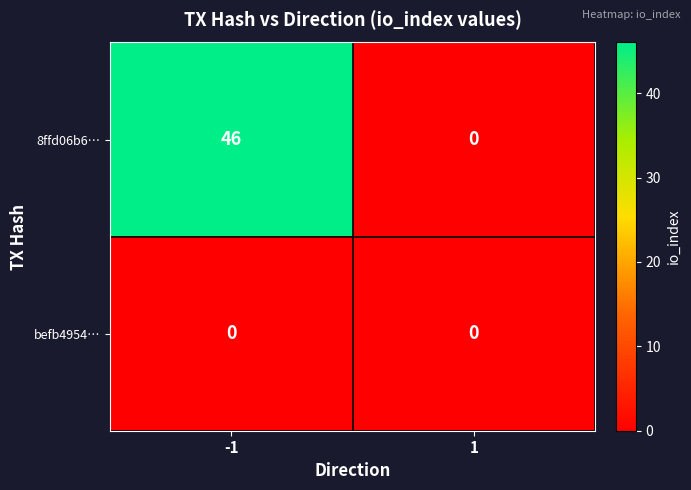

Rank the series by their average value, from highest to lowest.

8ffd06b6…, befb4954…